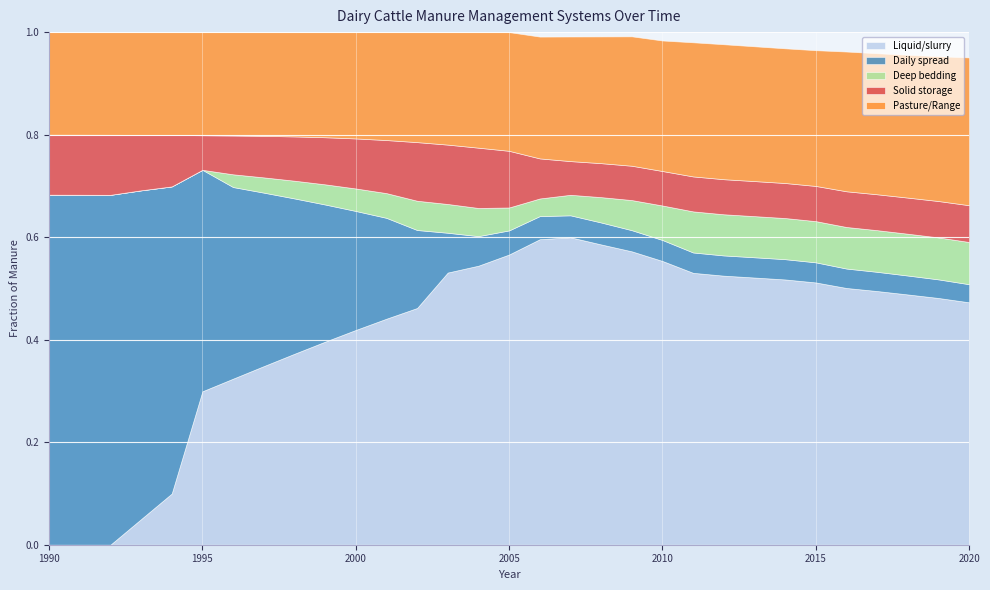

Reading right to left, extract all data points from this chart.

Liquid/slurry: 1990=0.0	1991=0.0	1992=0.0	1993=0.0	1994=0.1	1995=0.3	1996=0.3	1997=0.3	1998=0.4	1999=0.4	2000=0.4	2001=0.4	2002=0.5	2003=0.5	2004=0.5	2005=0.6	2006=0.6	2007=0.6	2008=0.6	2009=0.6	2010=0.6	2011=0.5	2012=0.5	2013=0.5	2014=0.5	2015=0.5	2016=0.5	2017=0.5	2018=0.5	2019=0.5	2020=0.5
Daily spread: 1990=0.7	1991=0.7	1992=0.7	1993=0.6	1994=0.6	1995=0.4	1996=0.4	1997=0.3	1998=0.3	1999=0.3	2000=0.2	2001=0.2	2002=0.2	2003=0.1	2004=0.1	2005=0.0	2006=0.0	2007=0.0	2008=0.0	2009=0.0	2010=0.0	2011=0.0	2012=0.0	2013=0.0	2014=0.0	2015=0.0	2016=0.0	2017=0.0	2018=0.0	2019=0.0	2020=0.0
Deep bedding: 1990=0.0	1991=0.0	1992=0.0	1993=0.0	1994=0.0	1995=0.0	1996=0.0	1997=0.0	1998=0.0	1999=0.0	2000=0.0	2001=0.0	2002=0.1	2003=0.1	2004=0.1	2005=0.0	2006=0.0	2007=0.0	2008=0.0	2009=0.1	2010=0.1	2011=0.1	2012=0.1	2013=0.1	2014=0.1	2015=0.1	2016=0.1	2017=0.1	2018=0.1	2019=0.1	2020=0.1
Solid storage: 1990=0.1	1991=0.1	1992=0.1	1993=0.1	1994=0.1	1995=0.1	1996=0.1	1997=0.1	1998=0.1	1999=0.1	2000=0.1	2001=0.1	2002=0.1	2003=0.1	2004=0.1	2005=0.1	2006=0.1	2007=0.1	2008=0.1	2009=0.1	2010=0.1	2011=0.1	2012=0.1	2013=0.1	2014=0.1	2015=0.1	2016=0.1	2017=0.1	2018=0.1	2019=0.1	2020=0.1
Pasture/Range: 1990=0.2	1991=0.2	1992=0.2	1993=0.2	1994=0.2	1995=0.2	1996=0.2	1997=0.2	1998=0.2	1999=0.2	2000=0.2	2001=0.2	2002=0.2	2003=0.2	2004=0.2	2005=0.2	2006=0.2	2007=0.2	2008=0.2	2009=0.3	2010=0.3	2011=0.3	2012=0.3	2013=0.3	2014=0.3	2015=0.3	2016=0.3	2017=0.3	2018=0.3	2019=0.3	2020=0.3